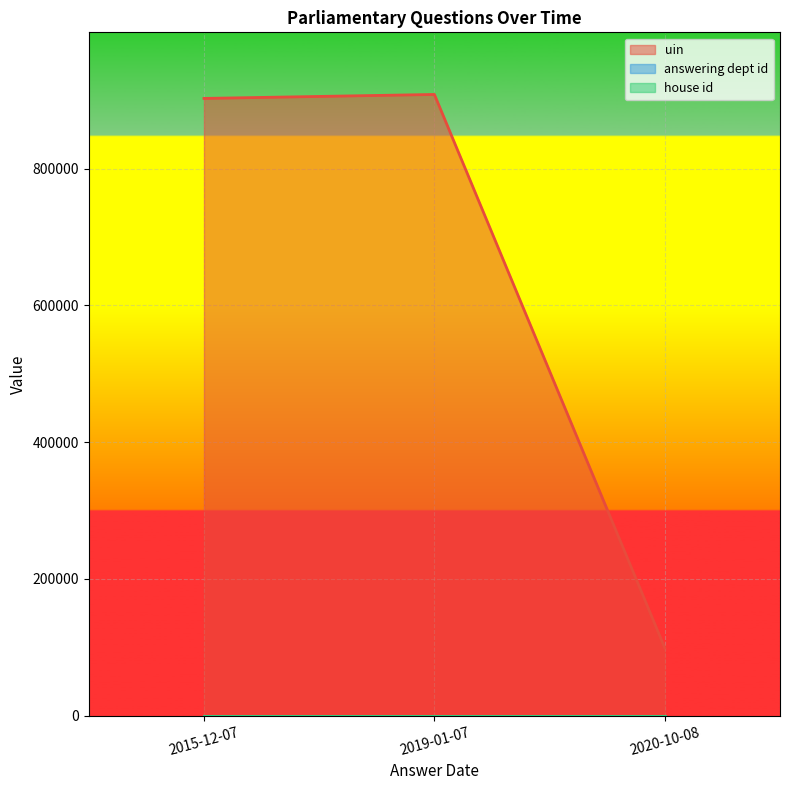

What are all the series names shown in the legend?

uin, answering dept id, house id